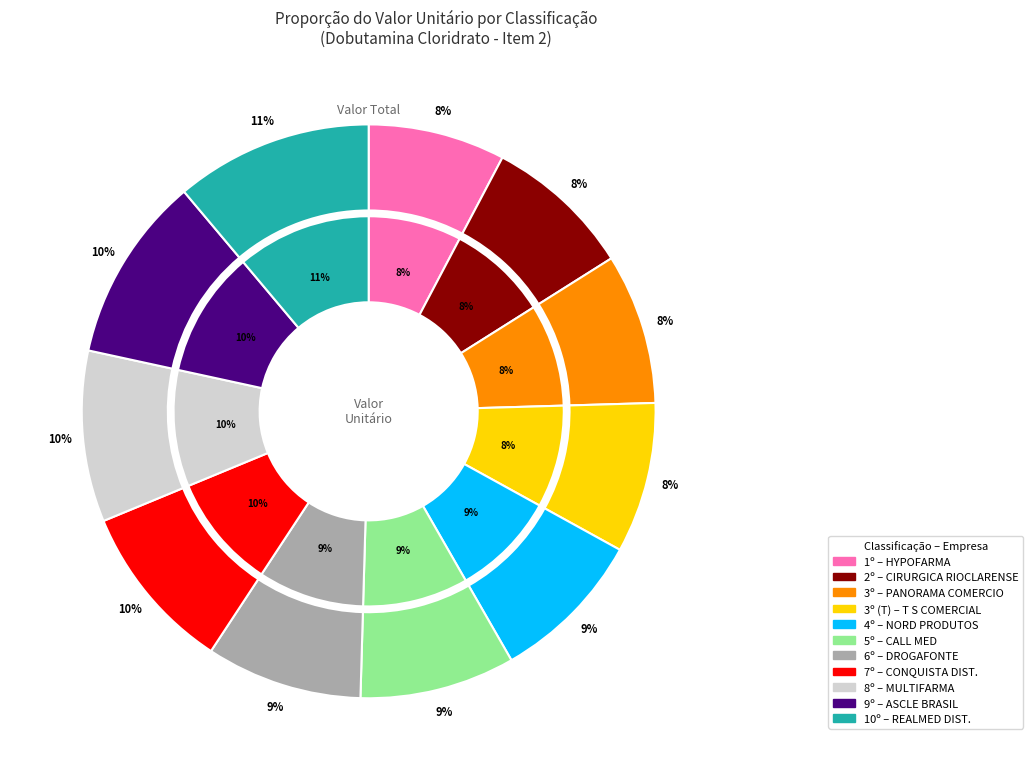

Does 5º account for over 50% of the chart?

No